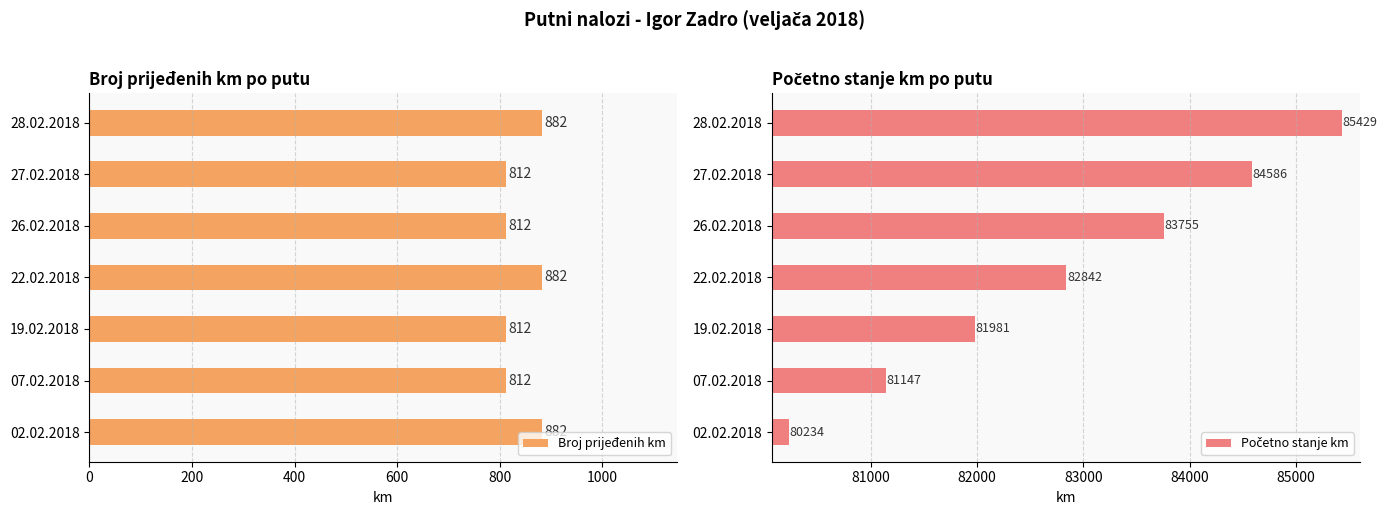

What is the value of the Početno stanje km bar at the 1st from the left?

80234